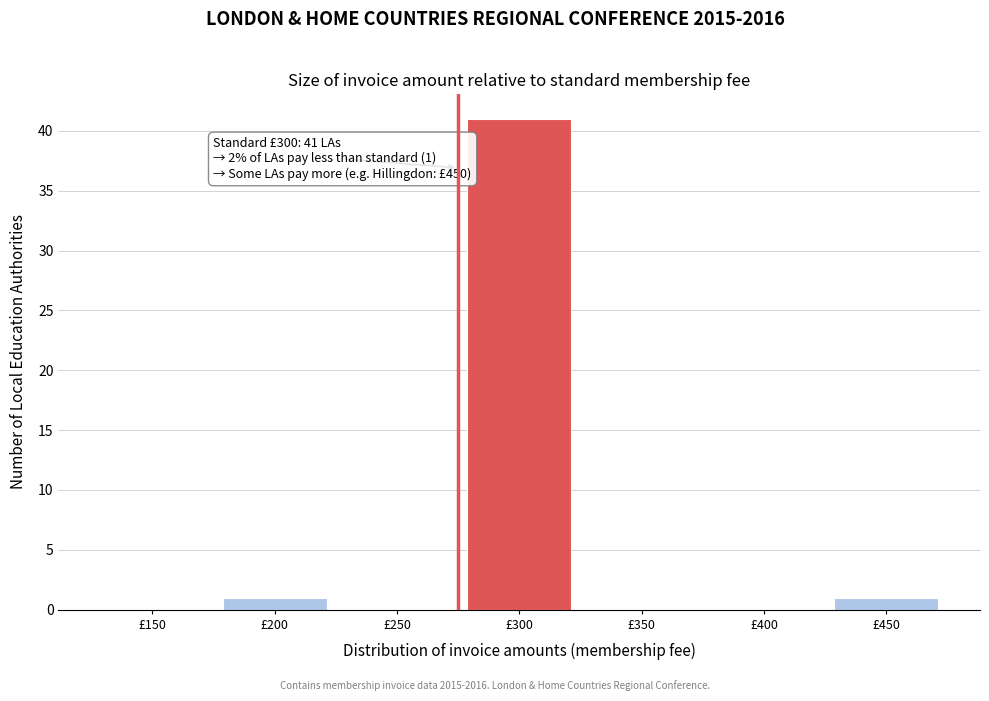

Reading right to left, transcribe all the data shown in this chart.

£450=1	£400=0	£350=0	£300=41	£250=0	£200=1	£150=0